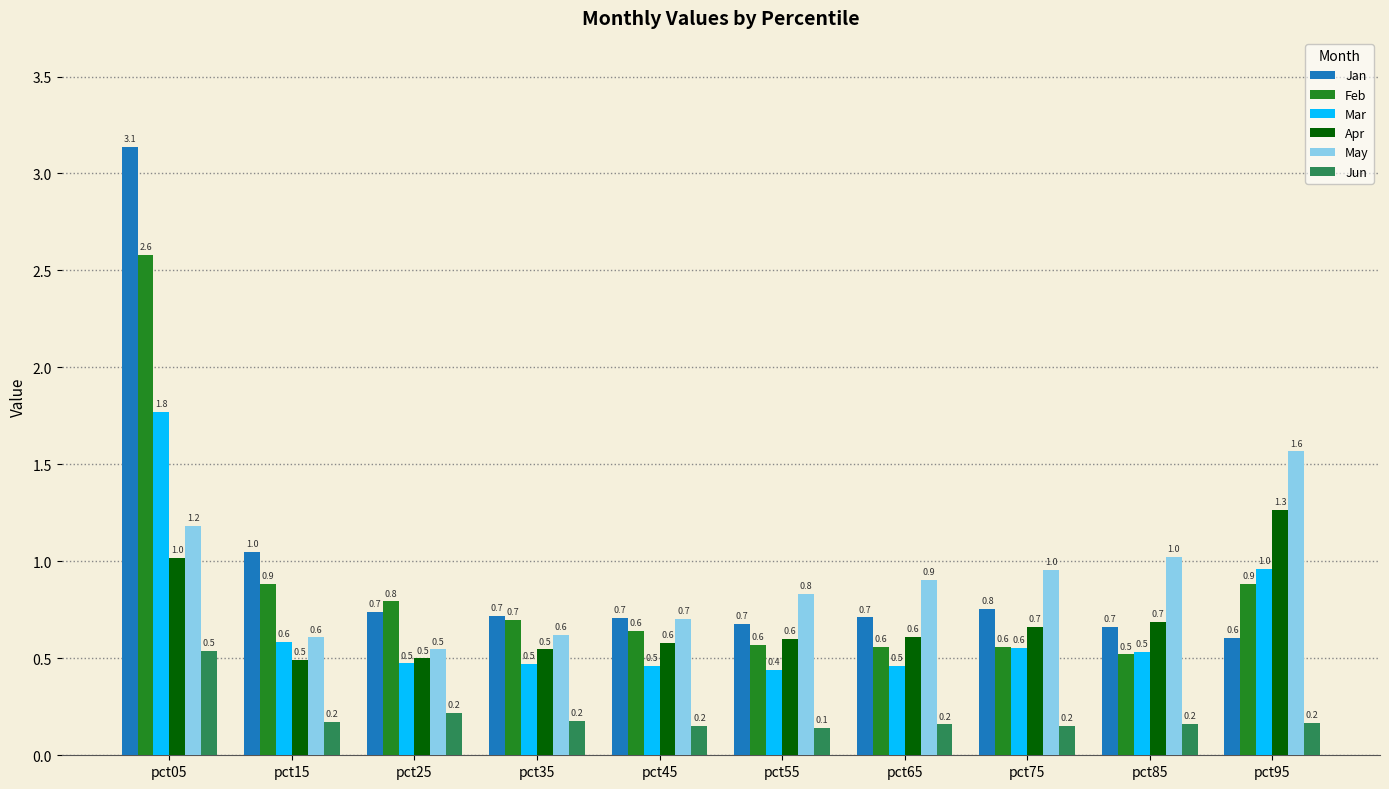

Which series has the largest total across all categories?

Jan